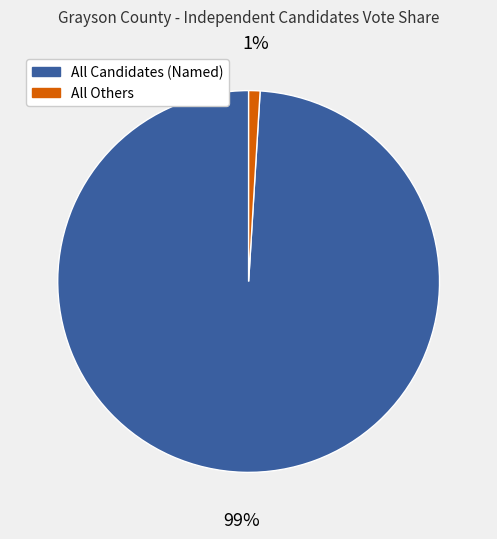

To the nearest percent, what is the average slice percentage?

50%